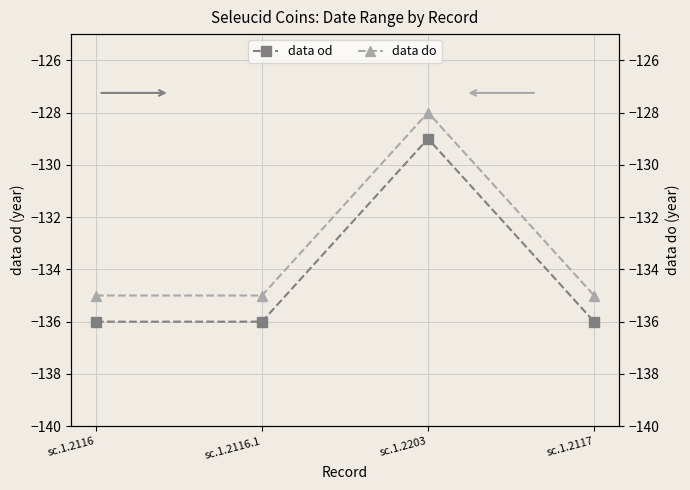

What is the label of the 2nd point from the right?

sc.1.2203